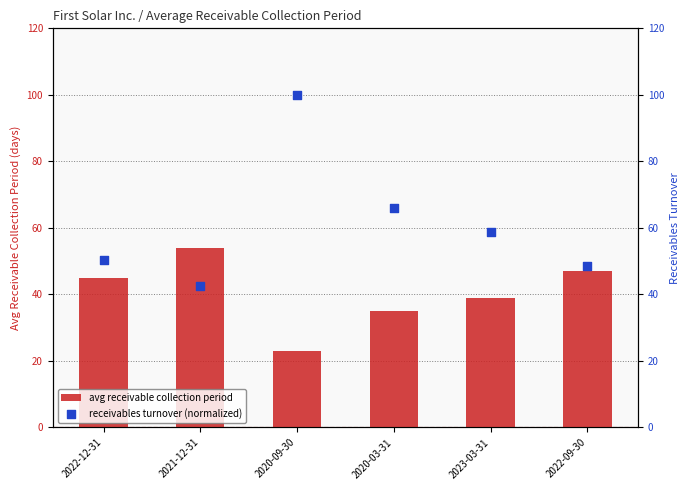

What are all the series names shown in the legend?

avg receivable collection period, receivables turnover (normalized)